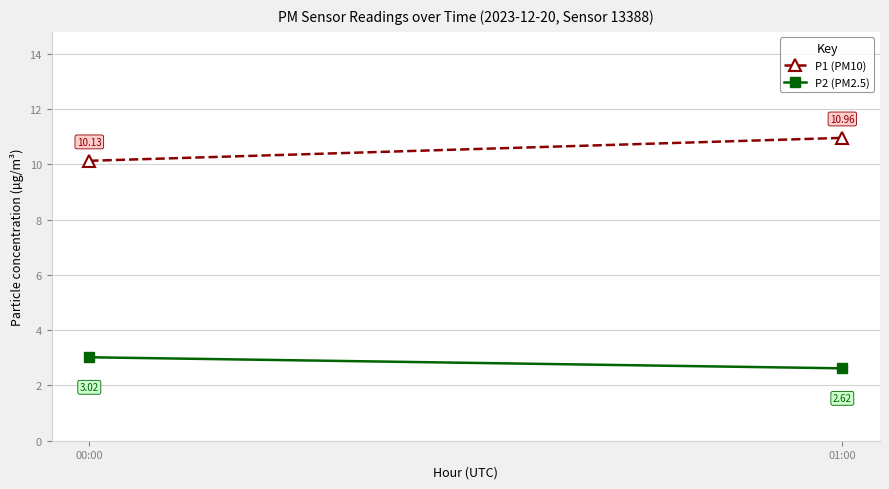

Rank the series by their maximum value, from highest to lowest.

P1 (PM10), P2 (PM2.5)